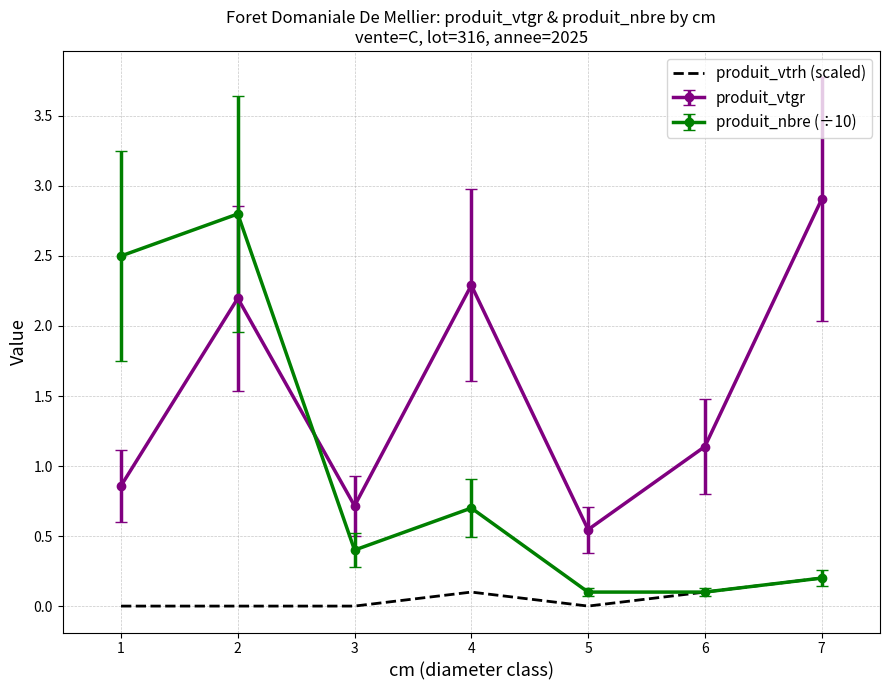

What is the spread (max minus min) of values at 1?

2.5